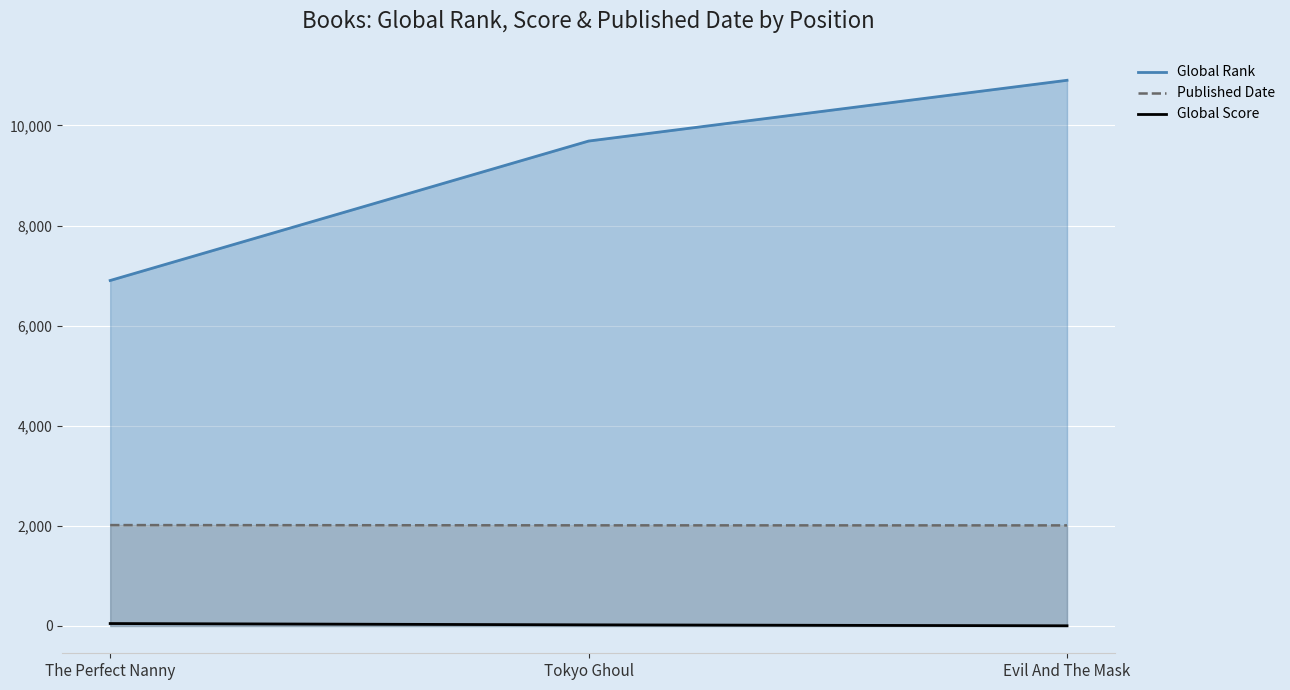

Count the values in the range 4 to 49.

3